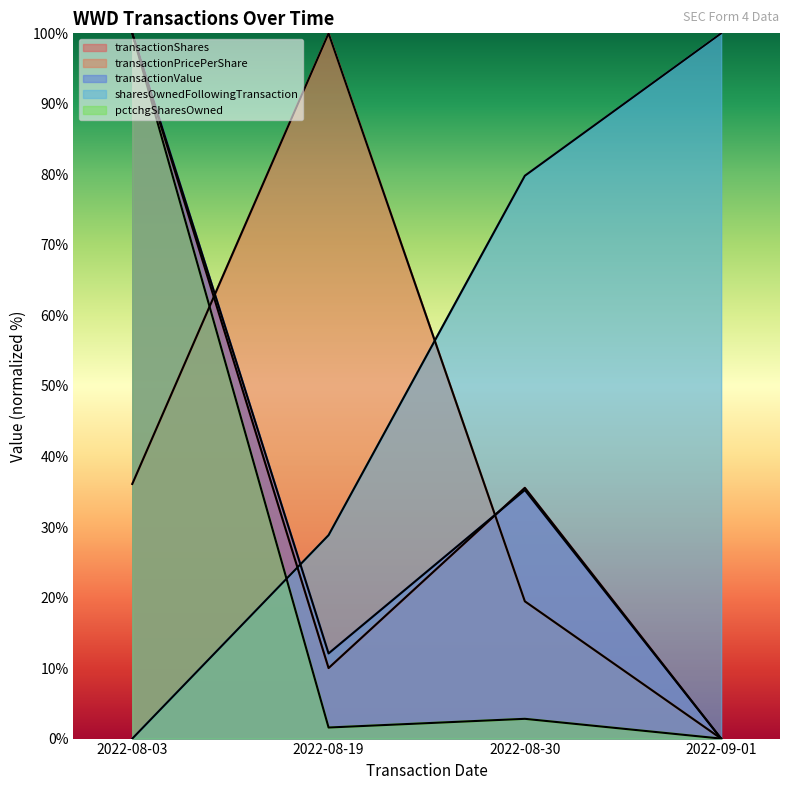

How many data points in sharesOwnedFollowingTransaction are above 79?

2